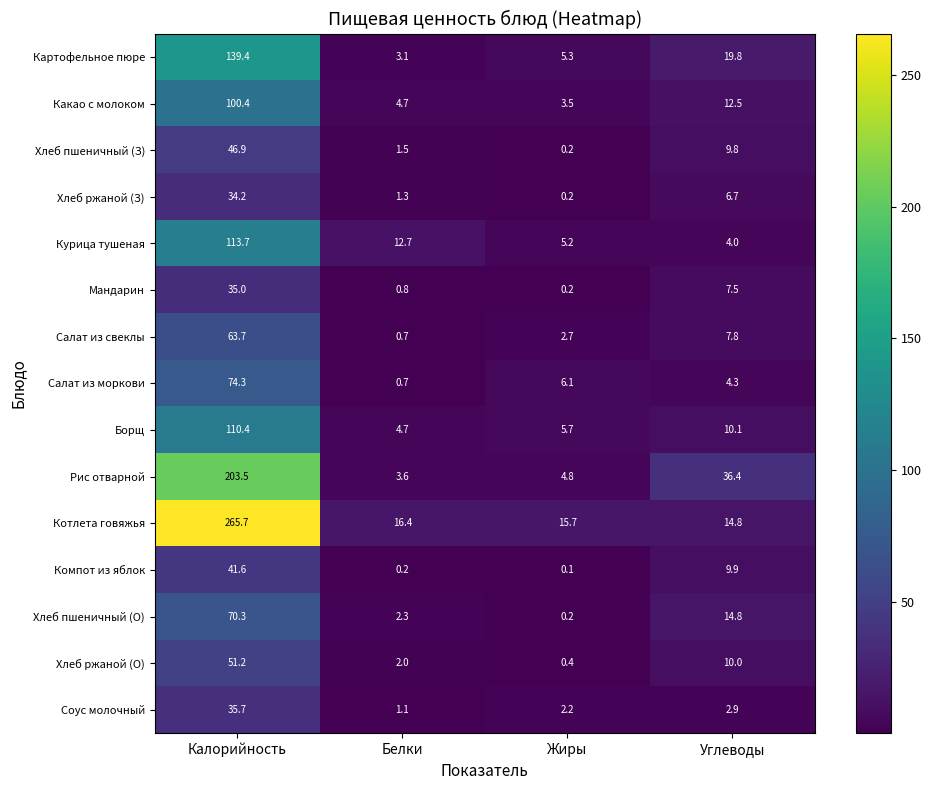

Which label corresponds to the largest value in the chart?

Калорийность